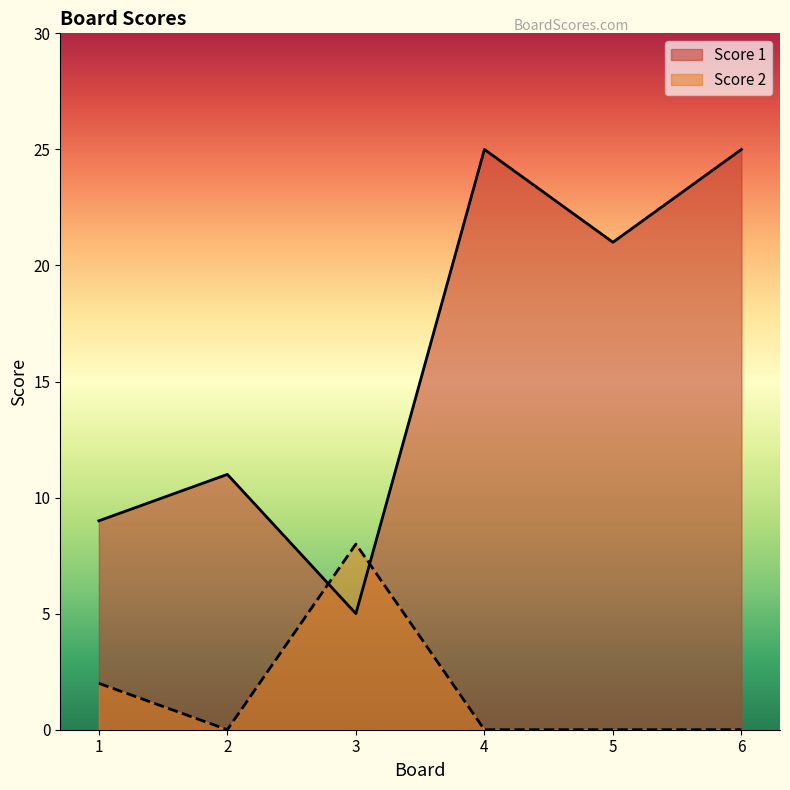

How many interior local peaks does the Score 2 series have?

1